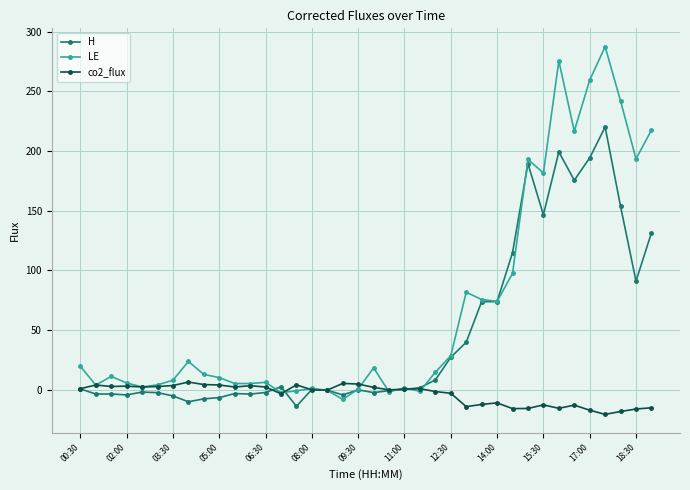

List the series in order of their peak value, lowest first.

co2_flux, H, LE